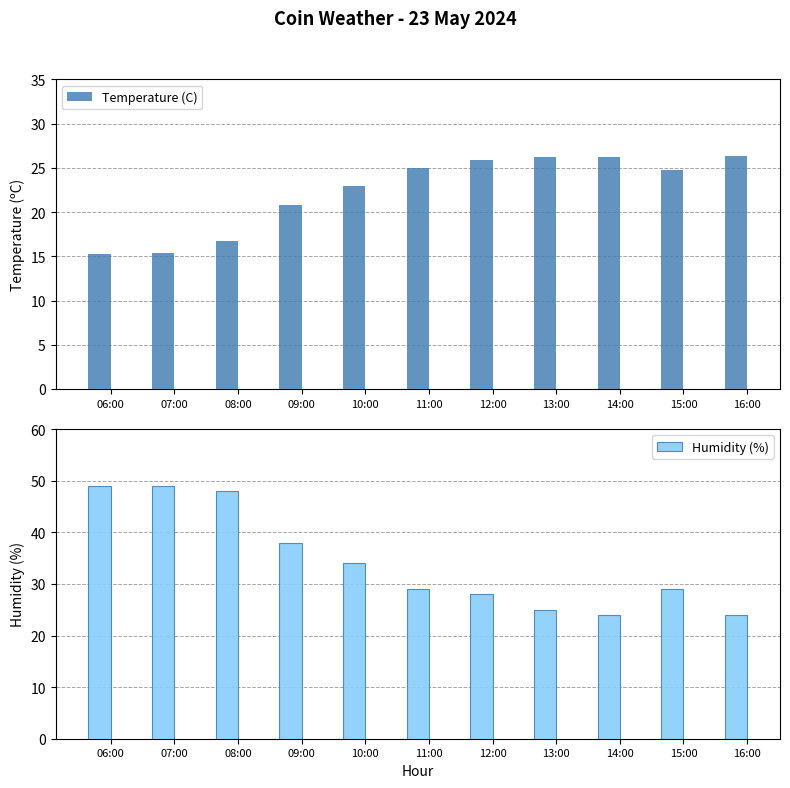

At which label does Humidity (%) first exceed 29?

06:00